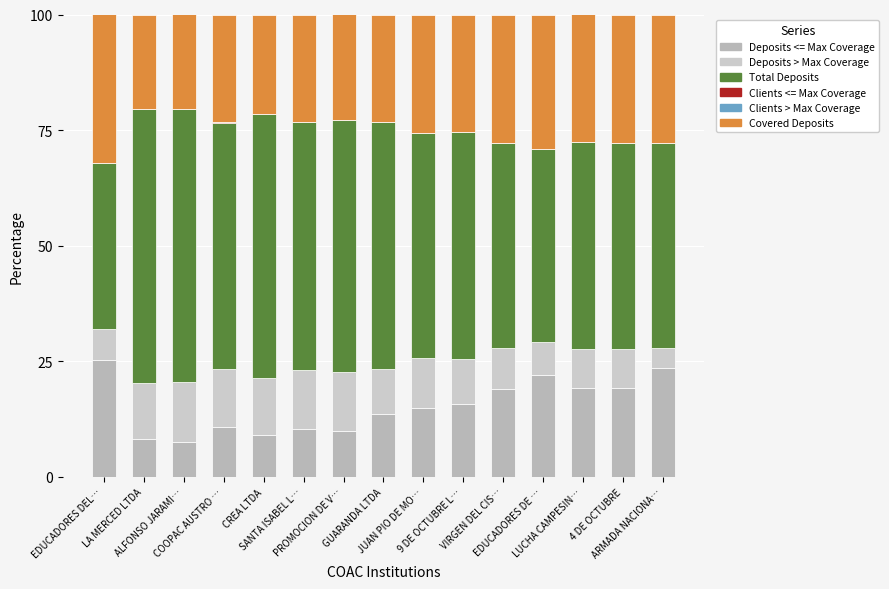

How many categories are shown in the chart?

15